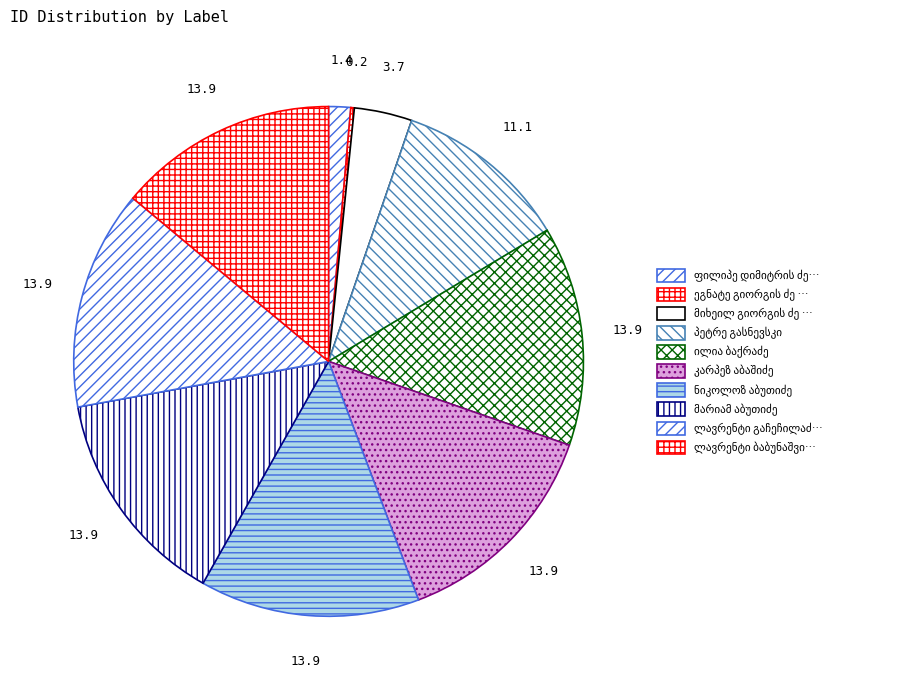

Which category has the smallest portion of the pie?

ეგნატე გიორგის ძე გაბლიანი